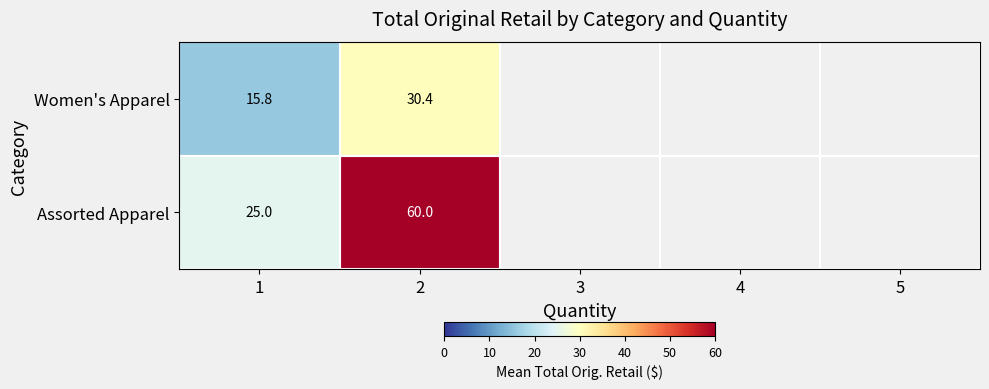

At 2, list the series in order from smallest to largest.

Women's Apparel, Assorted Apparel